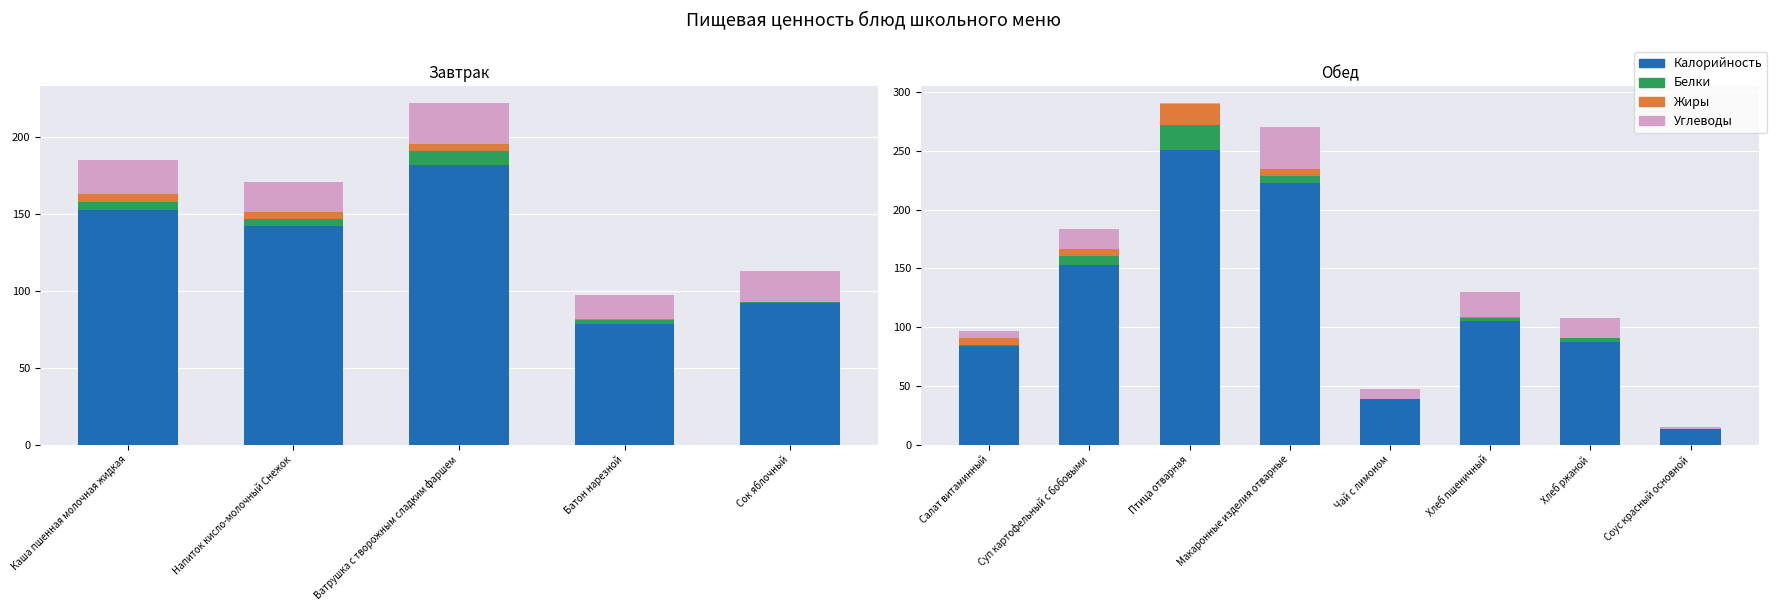

Which series has the largest total across all categories?

Калорийность